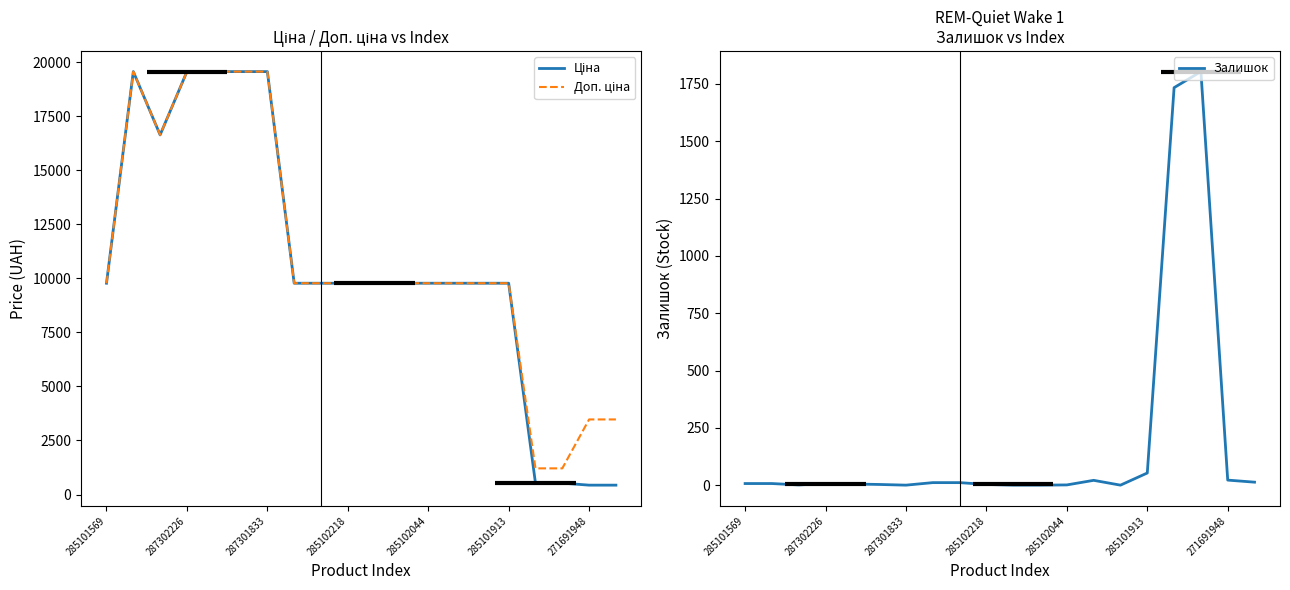

What are all the series names shown in the legend?

Ціна, Доп. ціна, Залишок